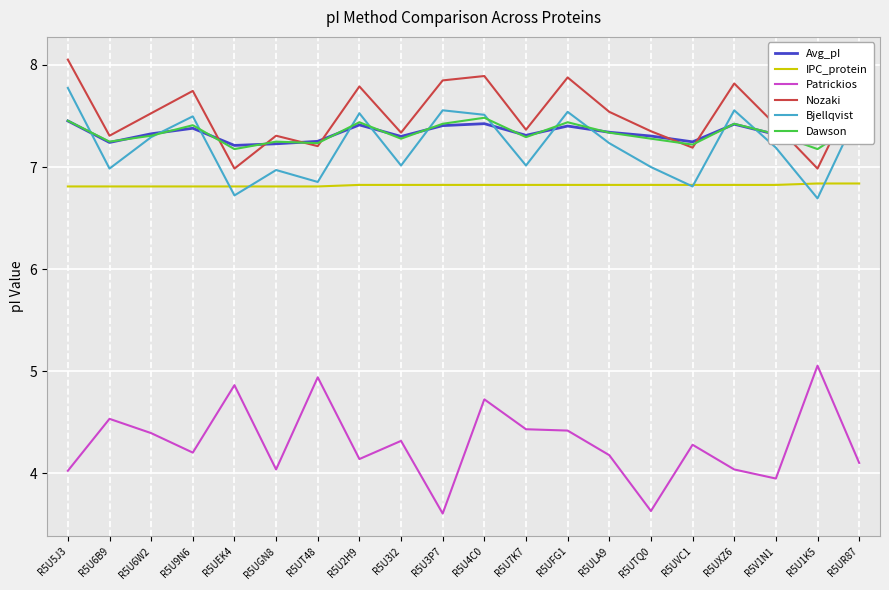

What is the difference between the maximum and minimum values in the Patrickios series?

1.4